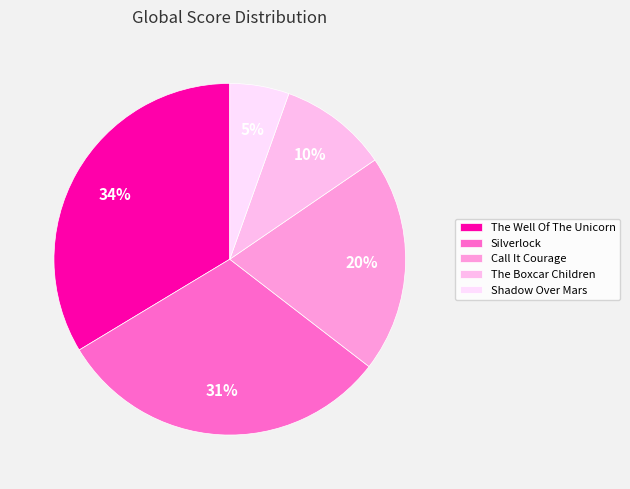

Which slice is the smallest?

Shadow Over Mars